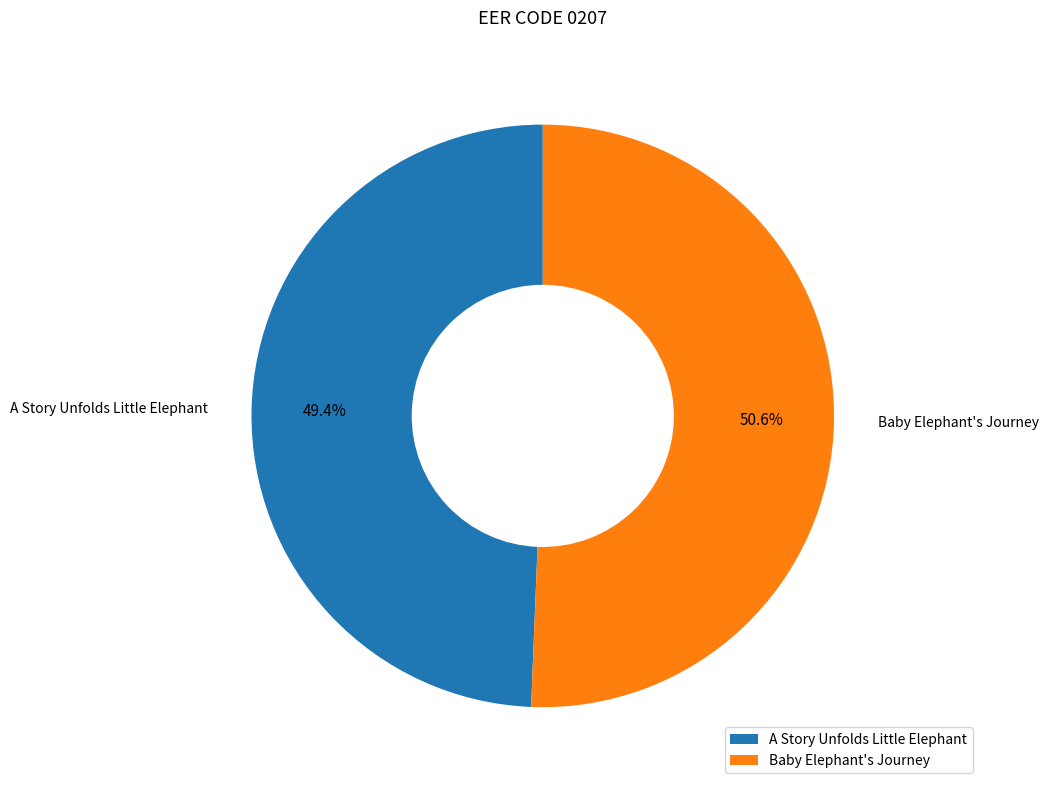

Does any single category account for the majority?

Yes